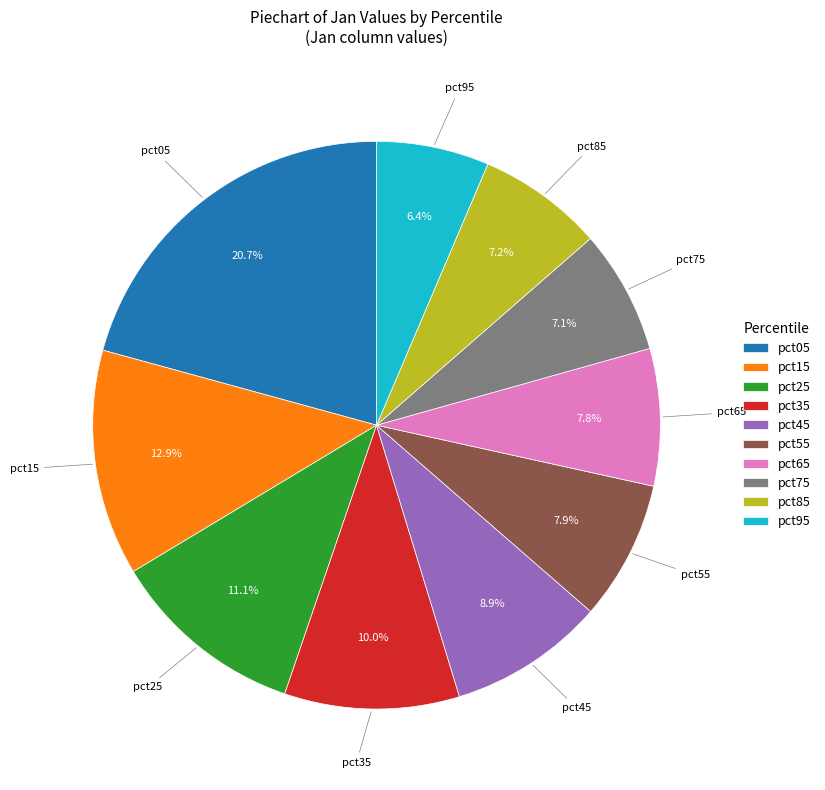

What percentage do pct85 and pct25 together represent?

18.3%